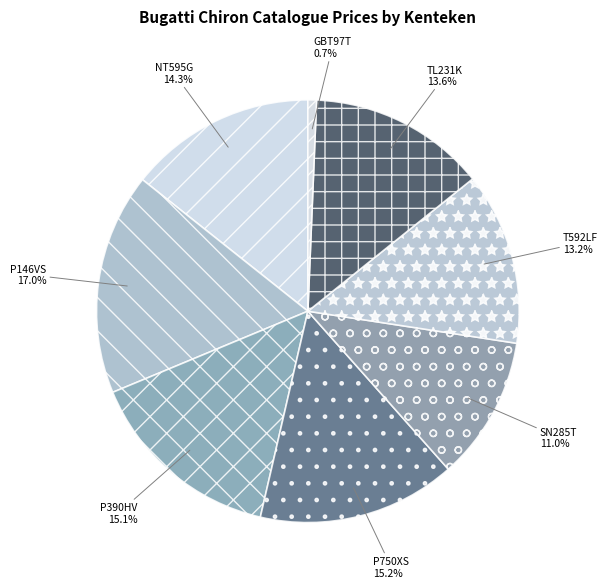

To the nearest percent, what is the average slice percentage?

12%